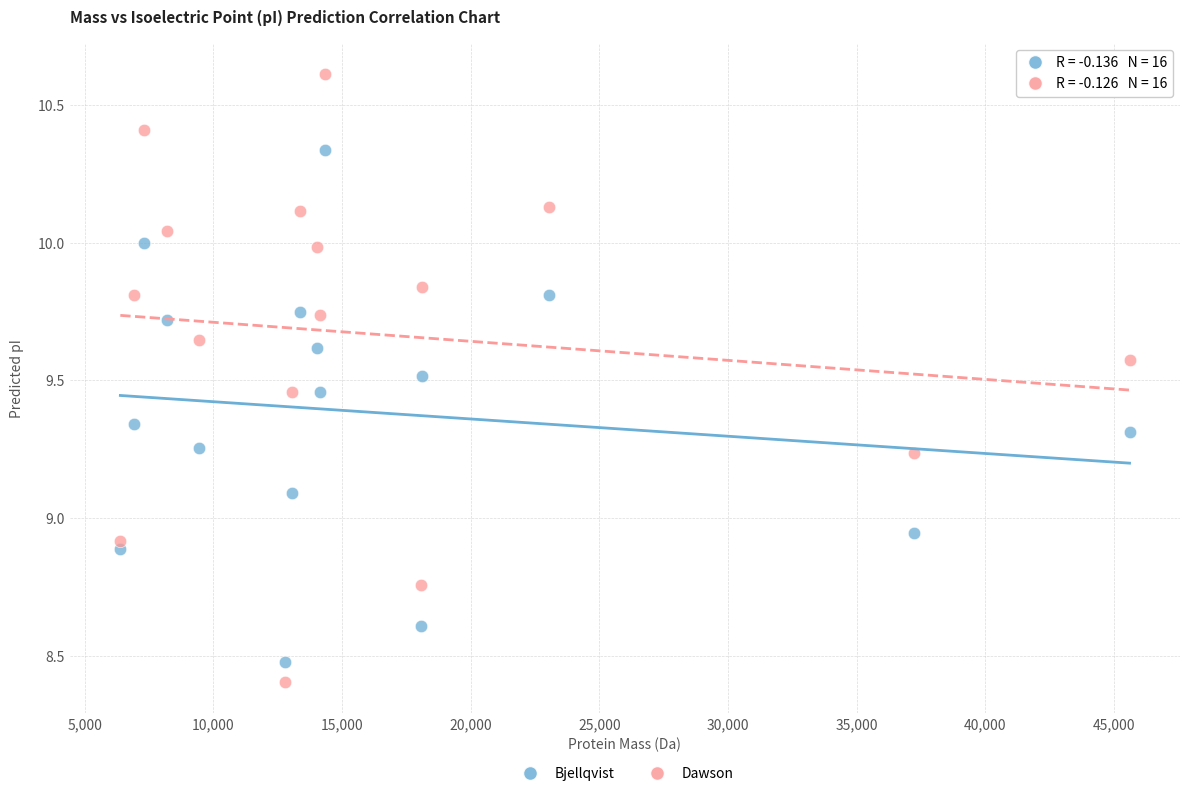

What are all the series names shown in the legend?

Bjellqvist, Dawson